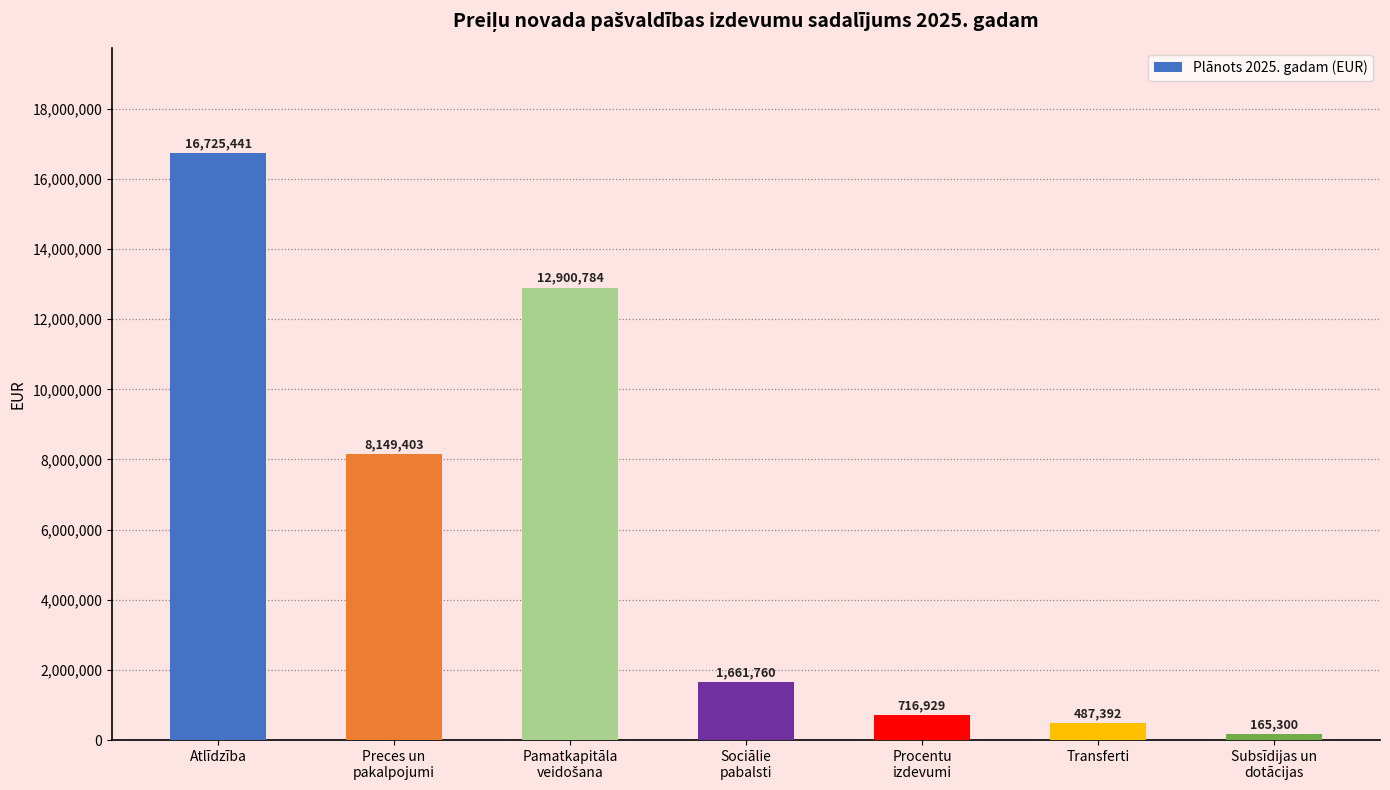

At which label does the data first exceed 1661760?

Atlīdzība